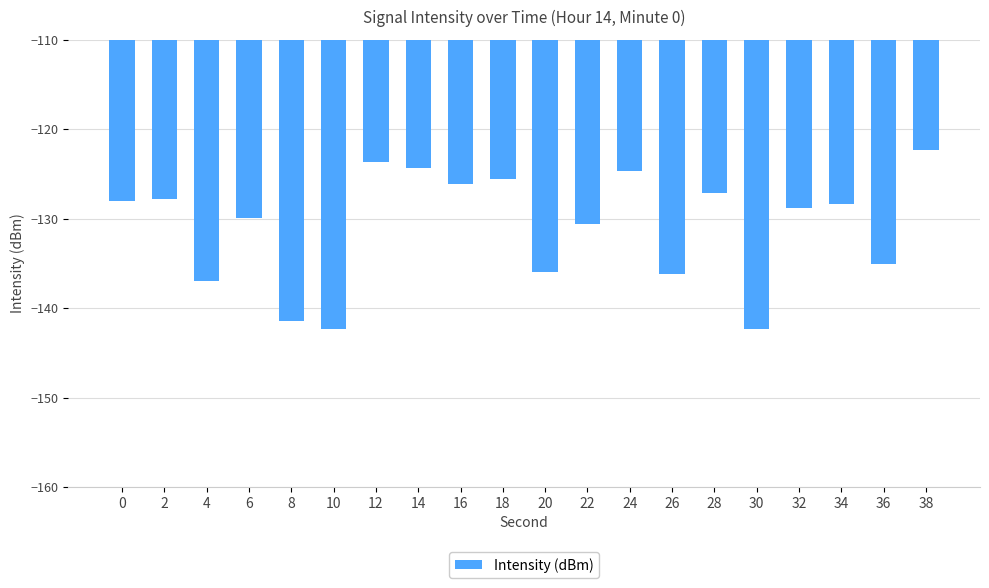

Is it true that the value at 20 is -135.9?

True